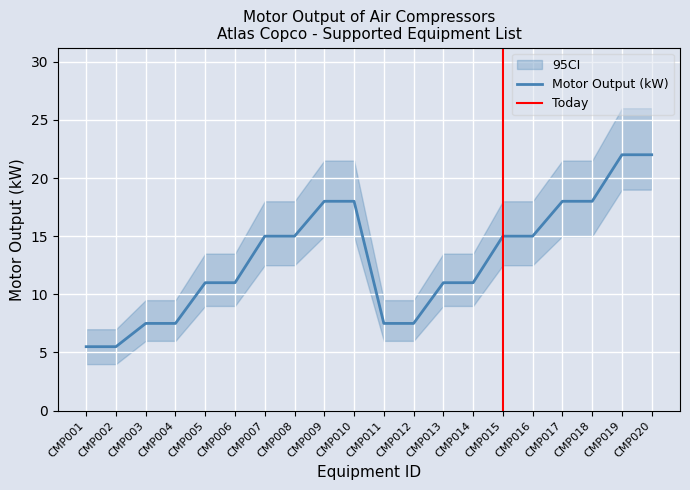

The CI_upper series shows 9.5 at CMP004. True or false?

True